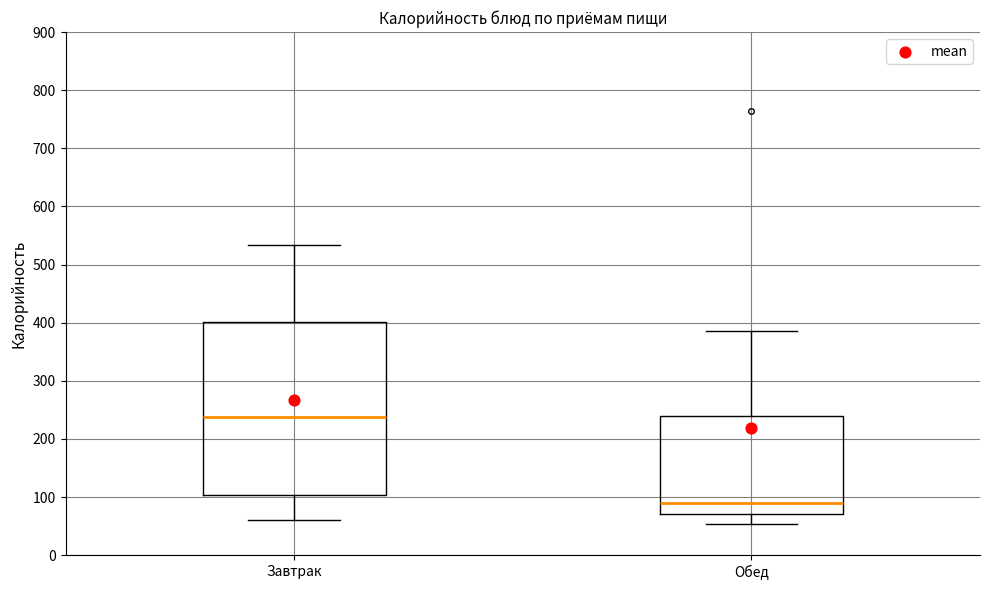

Which box has the highest median line?

Завтрак